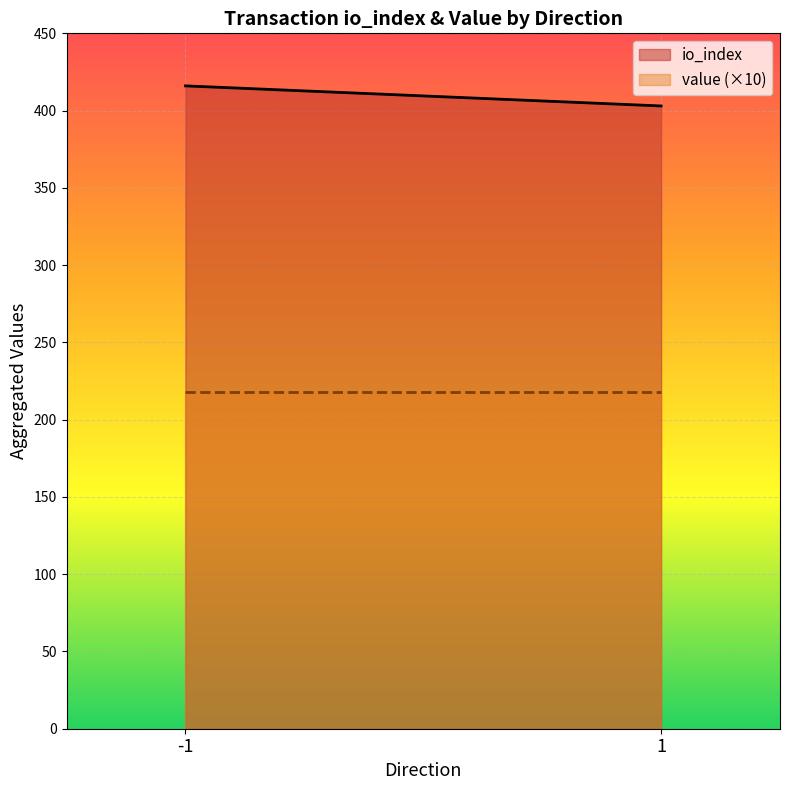

Is it true that value equals 20.9 at 1?

False